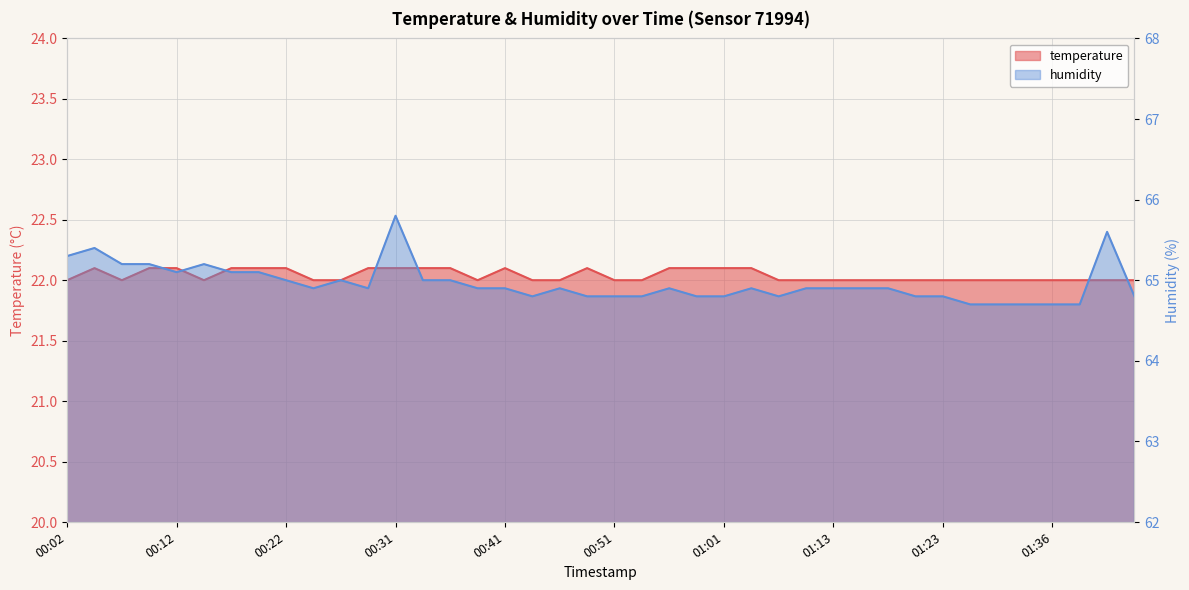

Which has a higher value, 01:39 or 00:22?

00:22